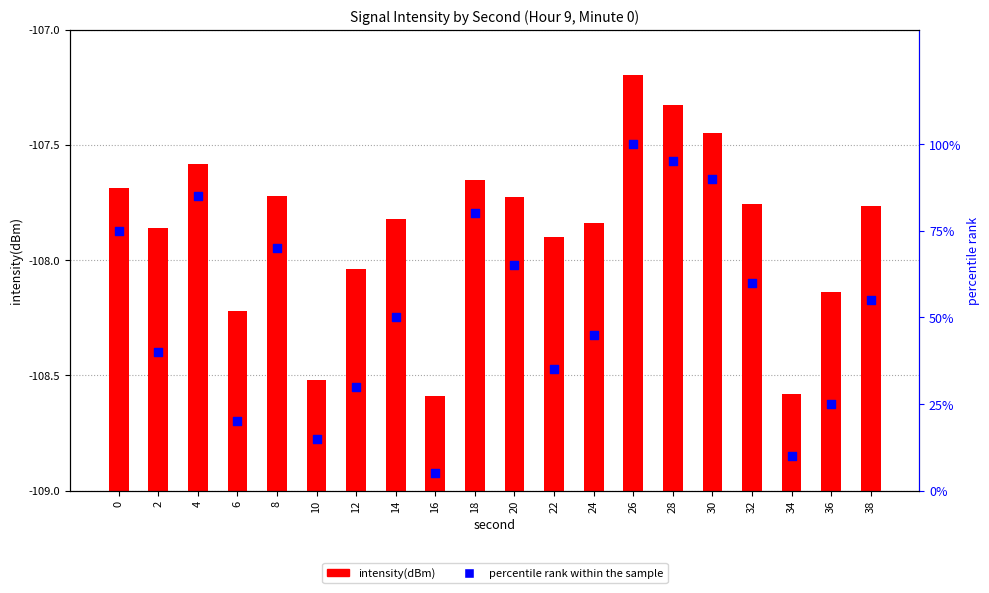

What are all the series names shown in the legend?

intensity(dBm), percentile rank within the sample